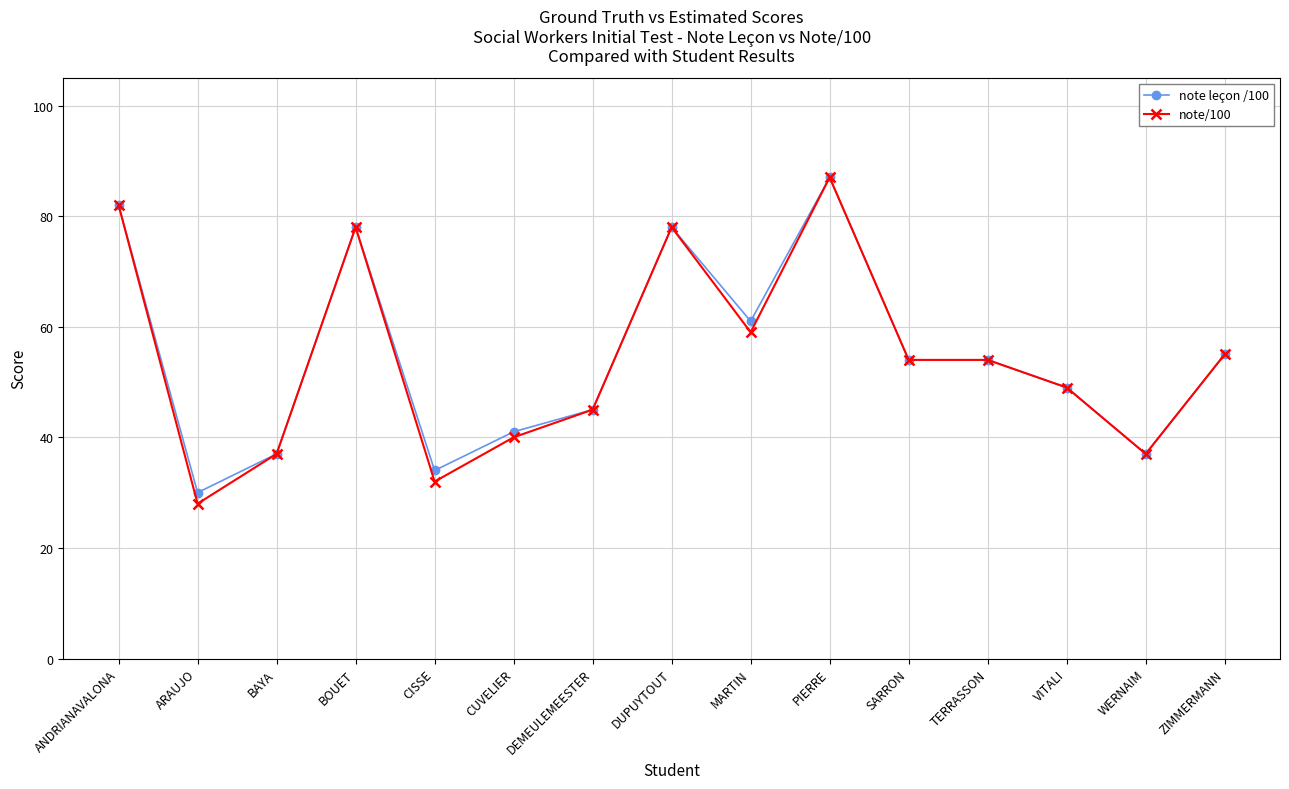

Which series has the largest range (max minus min)?

note/100